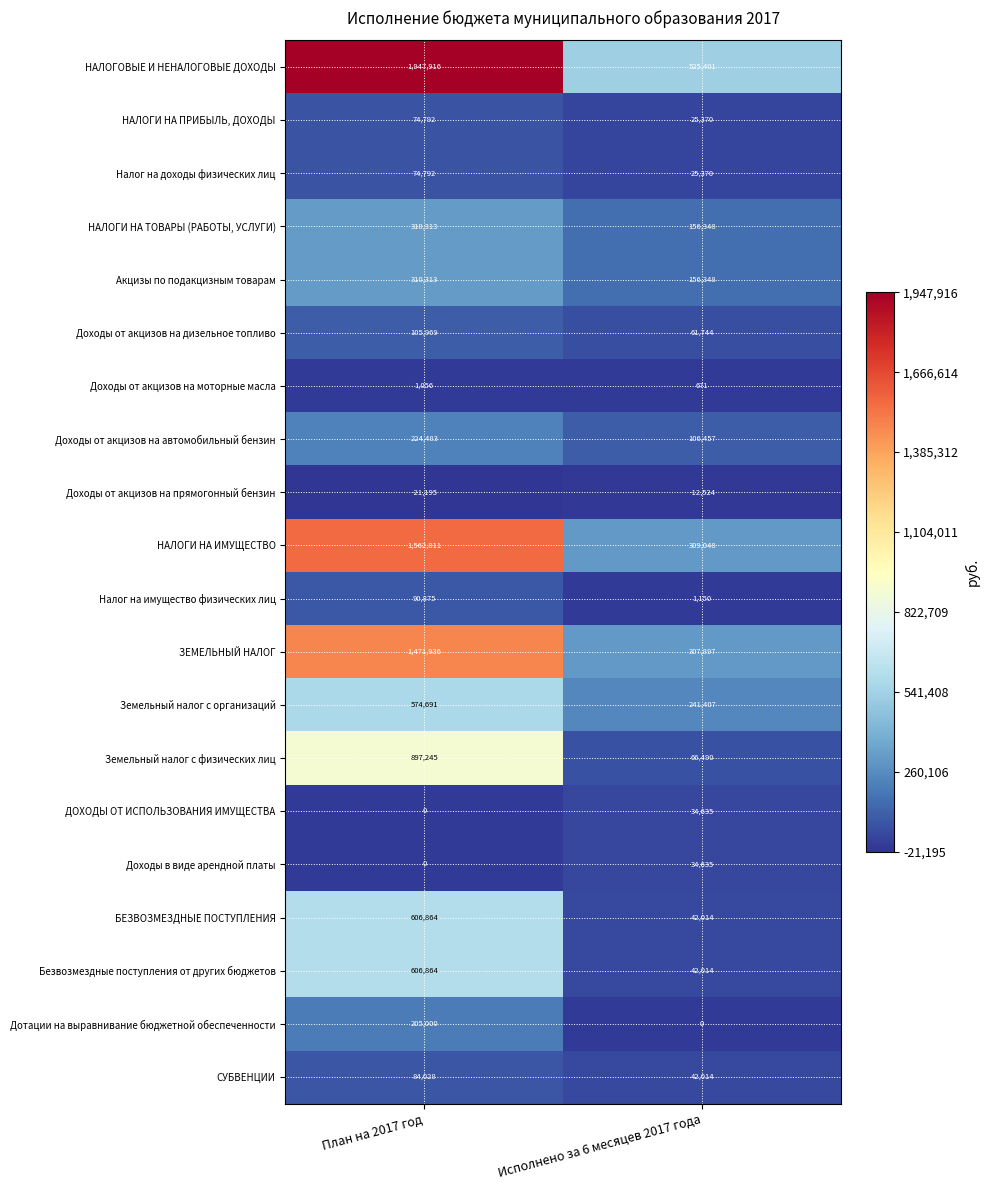

The Акцизы по подакцизным товарам series shows 90400 at План на 2017 год. True or false?

False